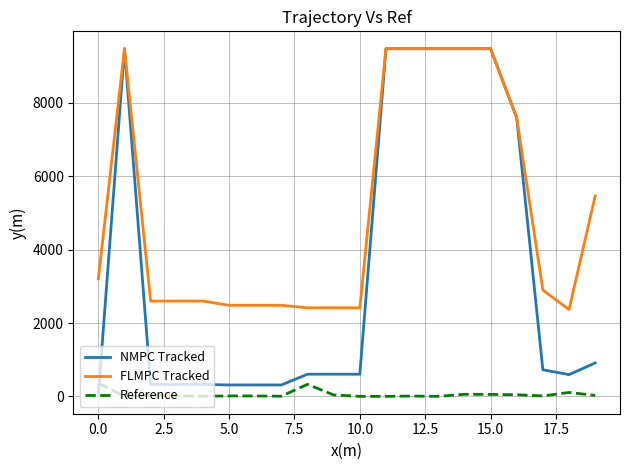

What is the difference between the maximum and minimum values in the Reference series?

360.0